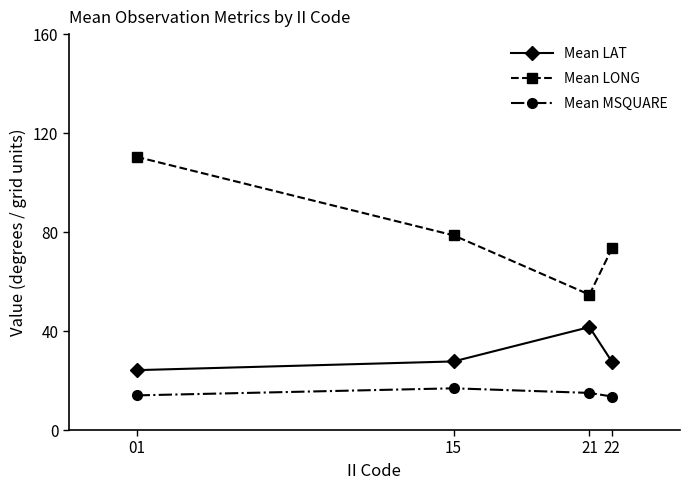

Which series has the largest total across all categories?

Mean LONG